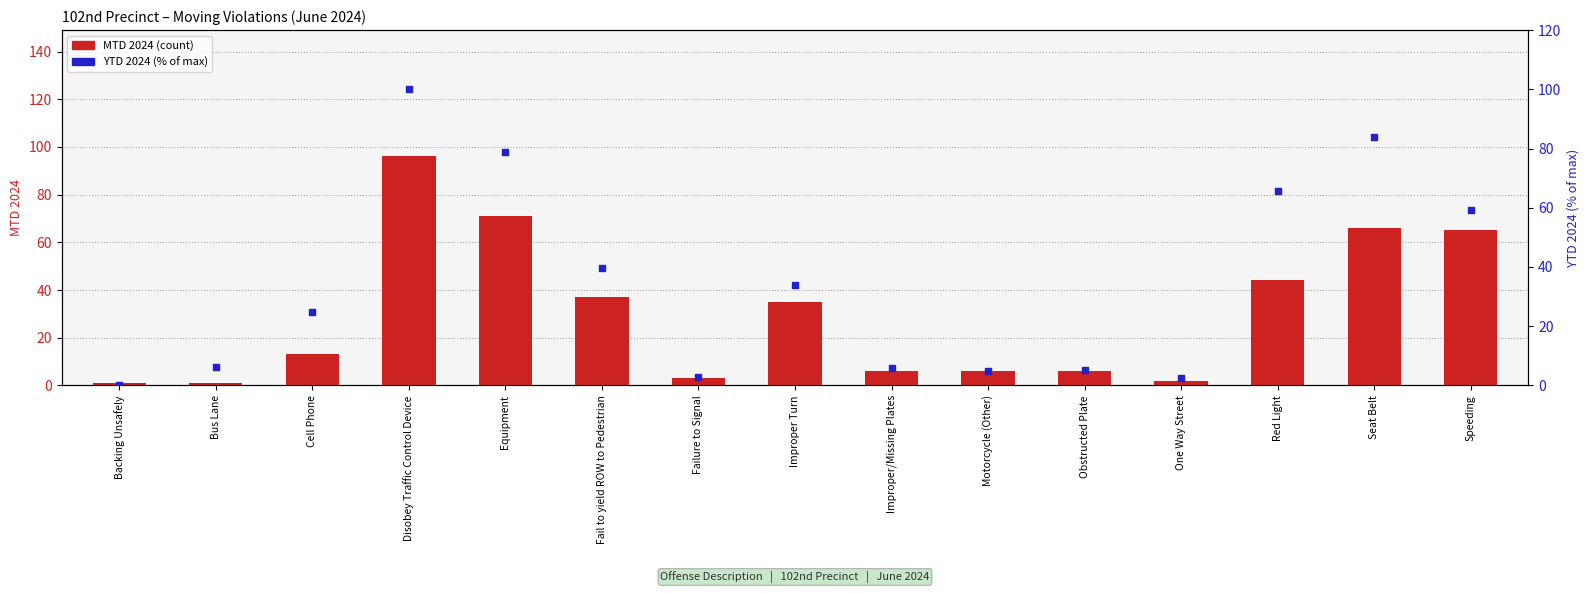

What is the total value across all series at Improper Turn?

69.0